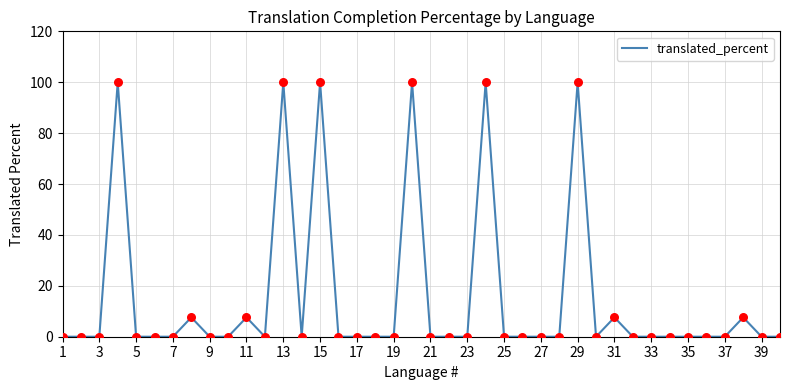

What is the difference between the maximum and minimum values?

100.0